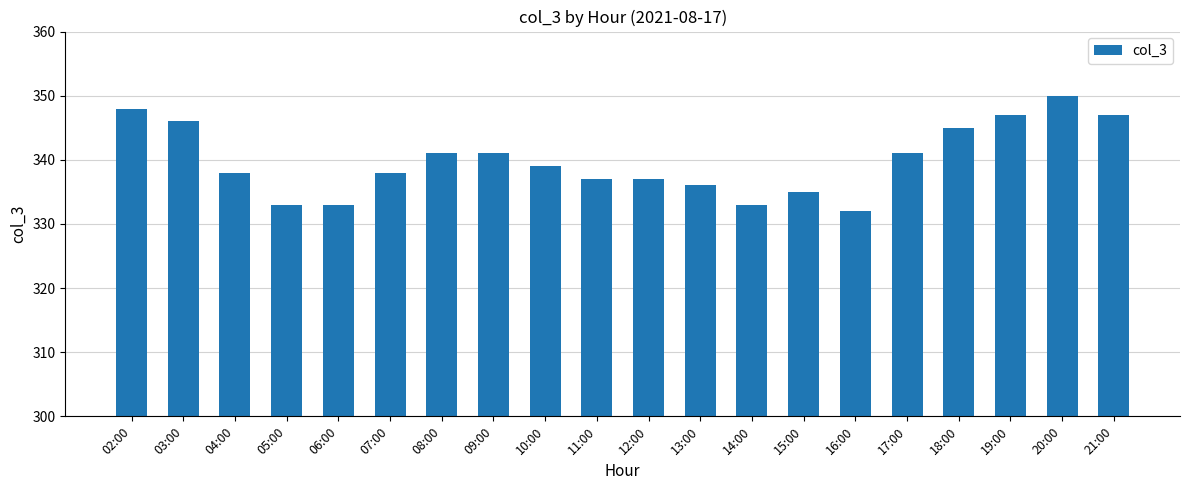

The value at 04:00 is 190. True or false?

False